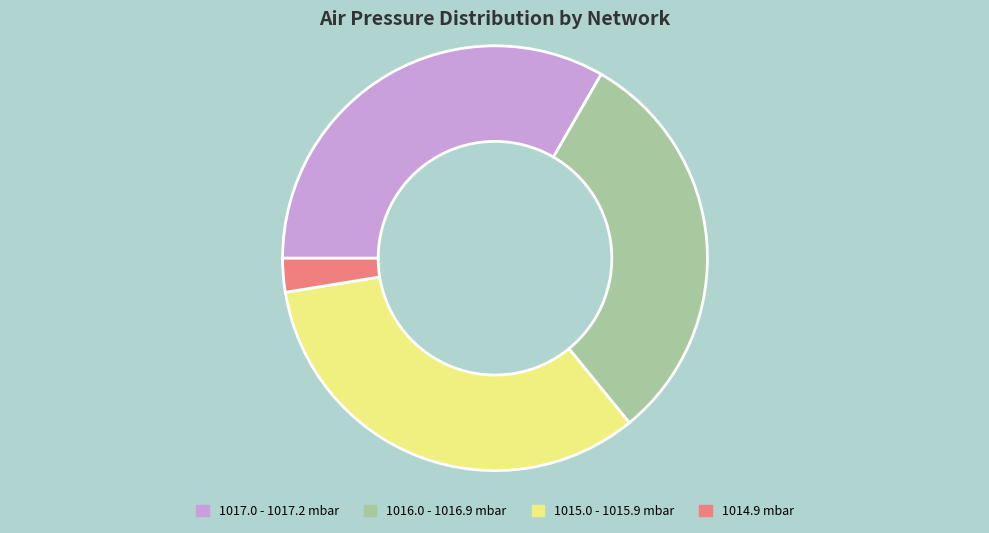

Which slice is the smallest?

1014.9 mbar